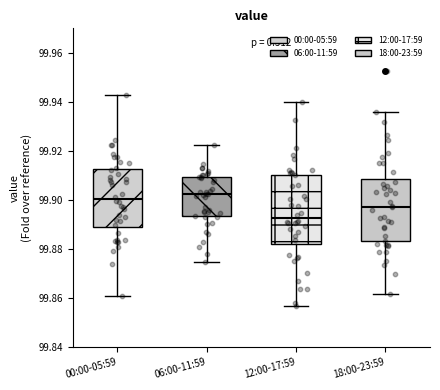

Where is the upper edge of the box for 00:00-05:59 on the y-axis? The values are not printed on the chart, so give them approximately, as read against the axis.

99.912